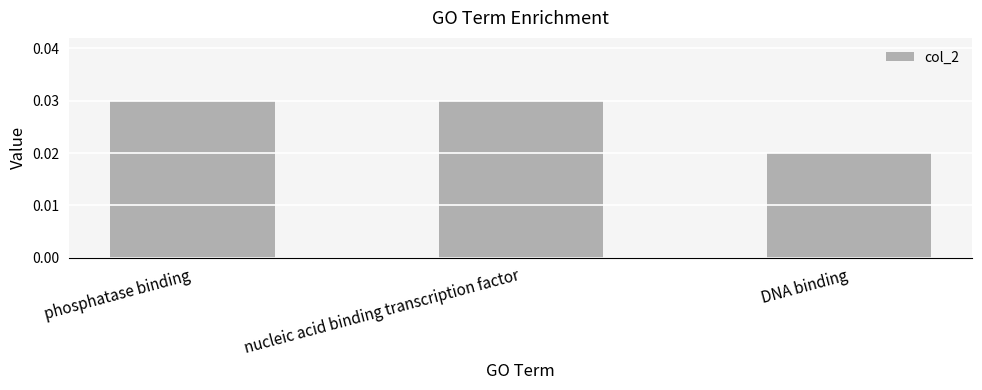

Between phosphatase binding and DNA binding, which is larger?

phosphatase binding